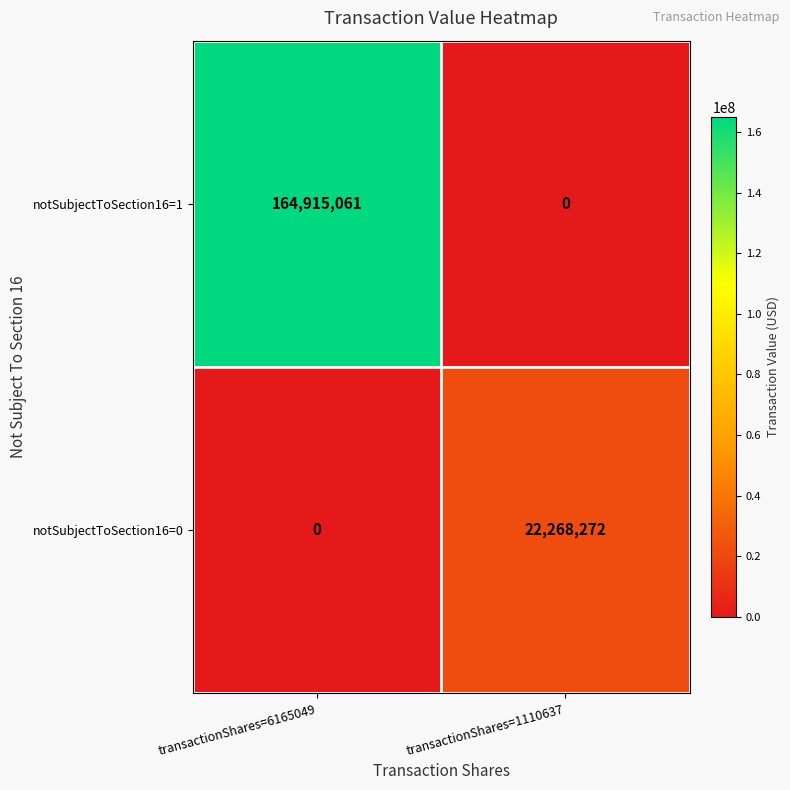

Which category has the lowest value in the notSubjectToSection16=1 series?

transactionShares=1110637